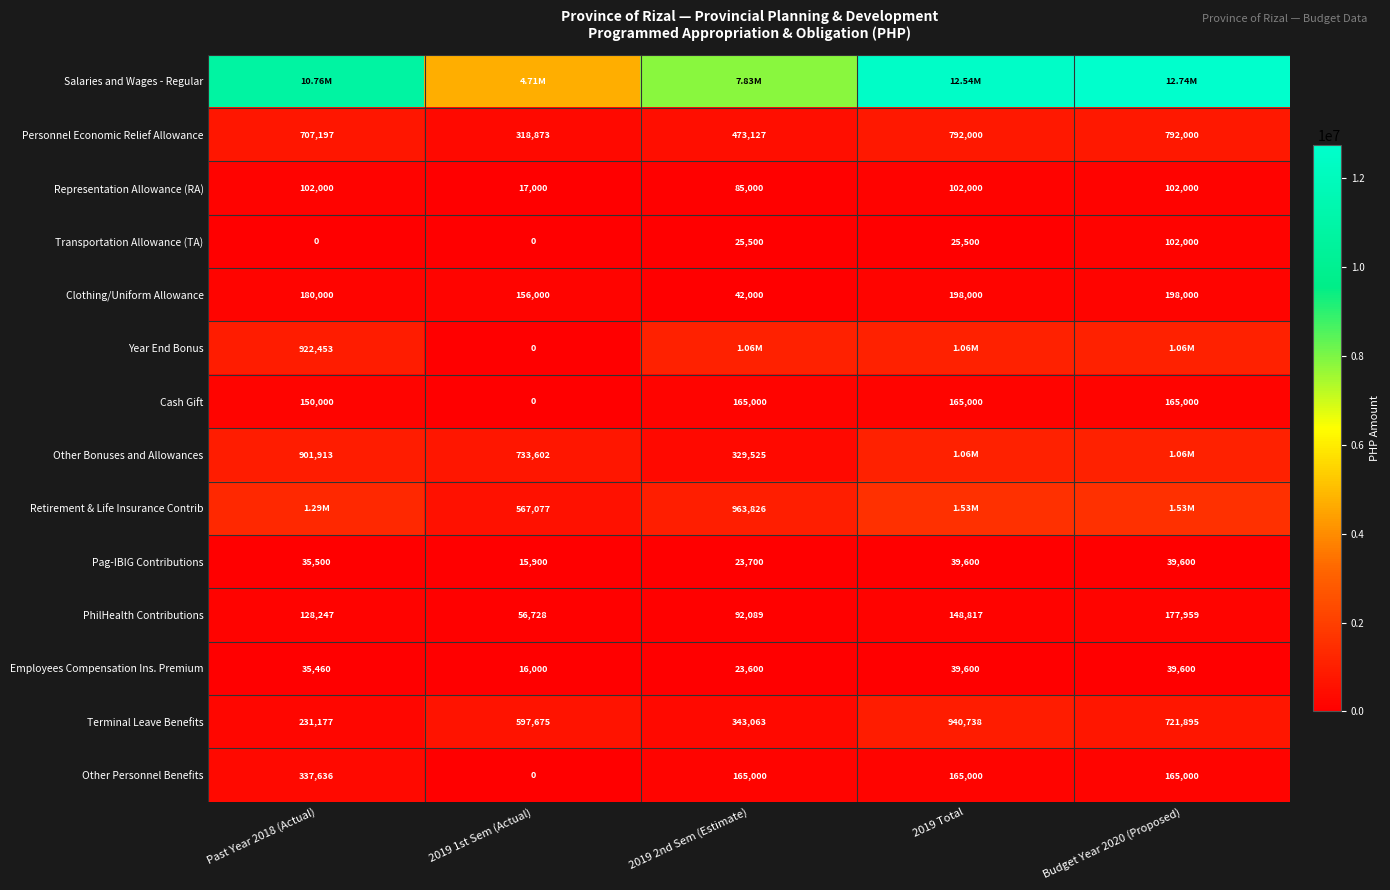

Is the value of Terminal Leave Benefits at 2019 Total greater than the value of Personnel Economic Relief Allowance at 2019 Total?

Yes